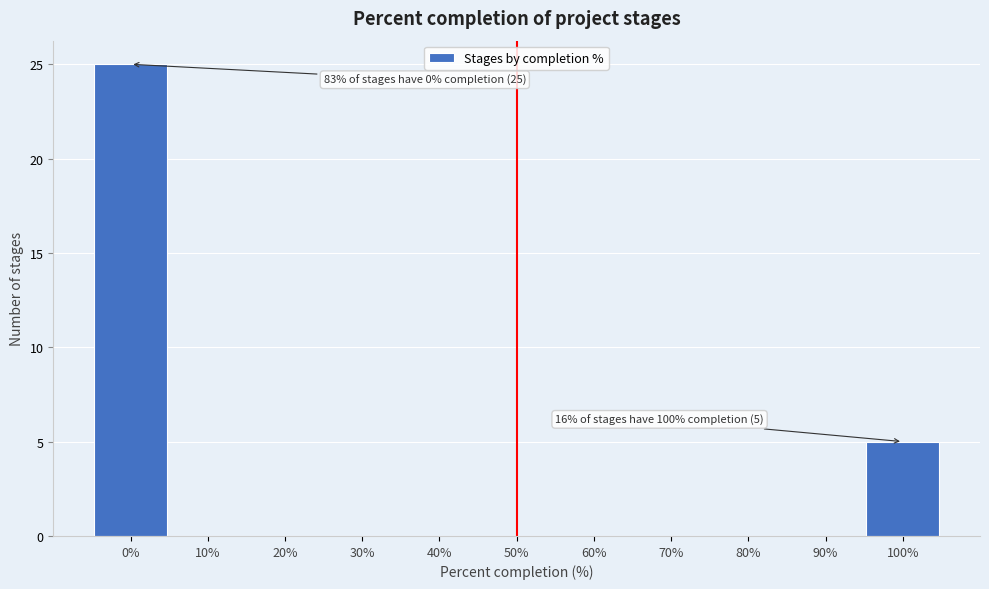

Reading left to right, extract all data points from this chart.

0%=25	10%=0	20%=0	30%=0	40%=0	50%=0	60%=0	70%=0	80%=0	90%=0	100%=5